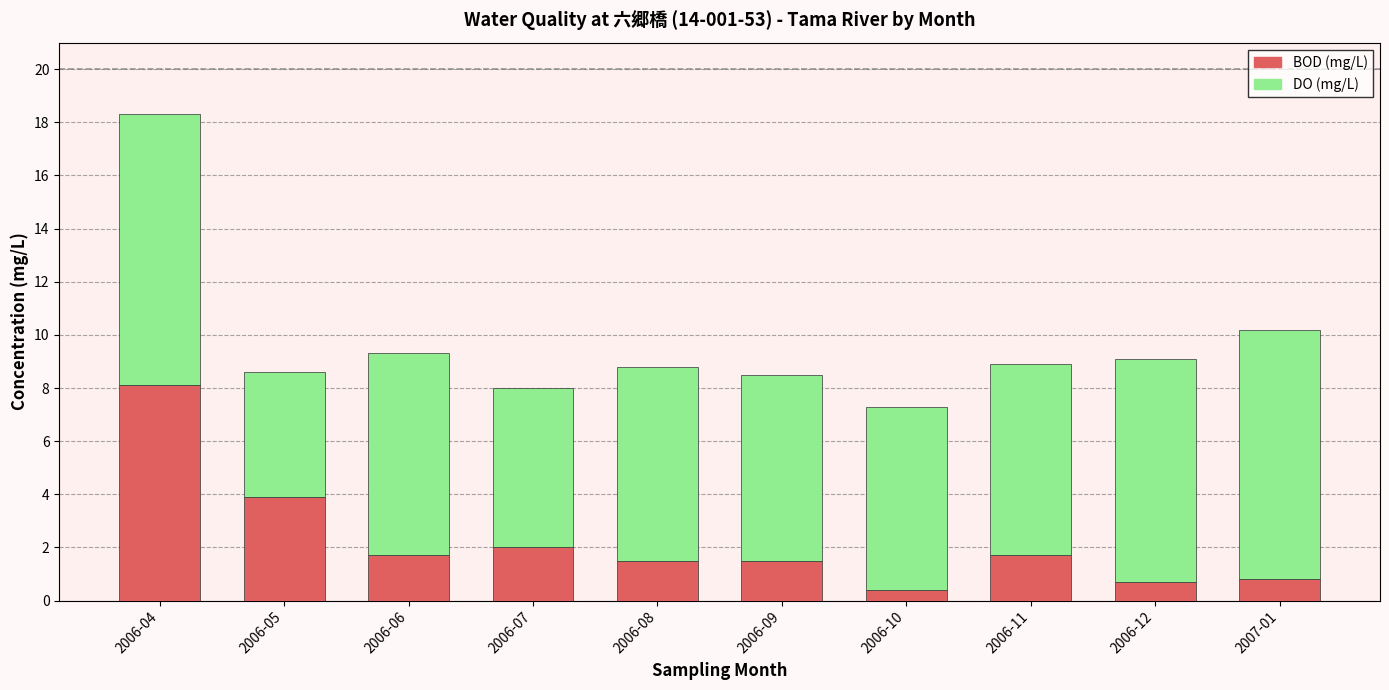

Which category has the highest value in the BOD (mg/L) series?

2006-04